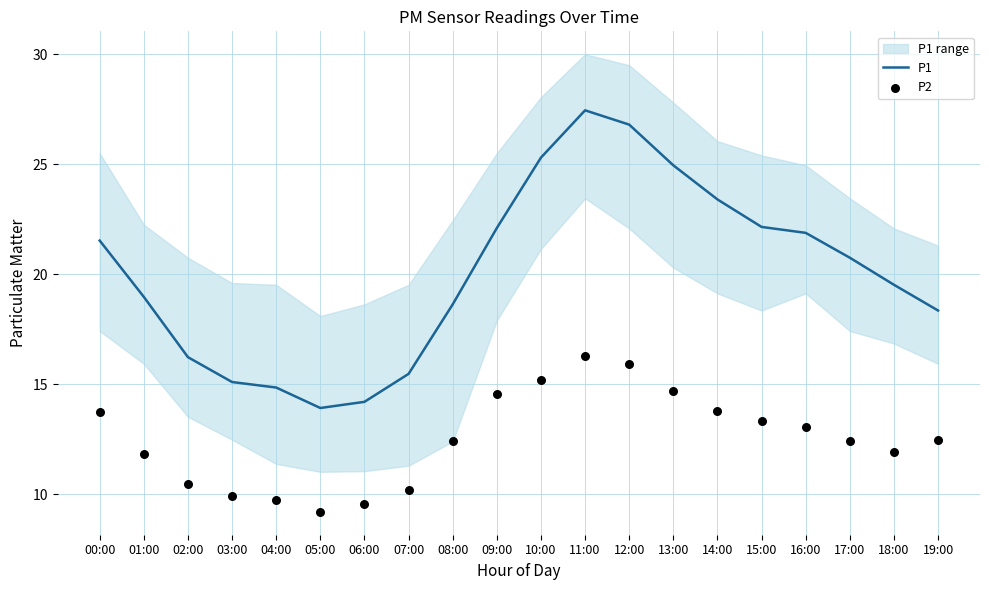

Which series contains the lowest Y value?

P2